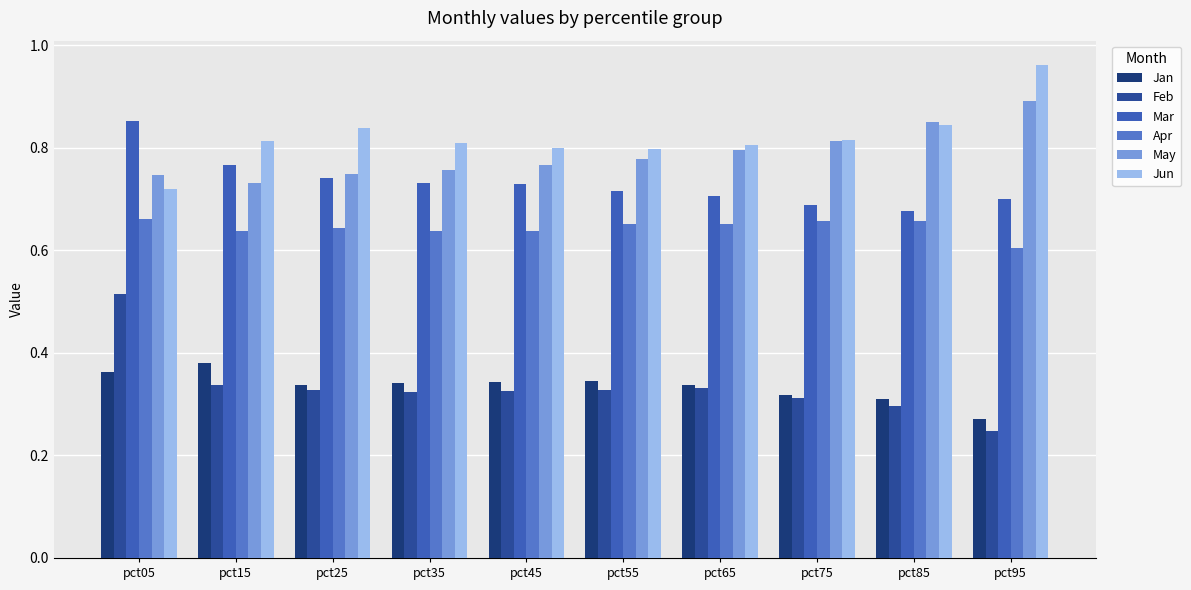

What is the difference between the maximum and minimum values in the Feb series?

0.3